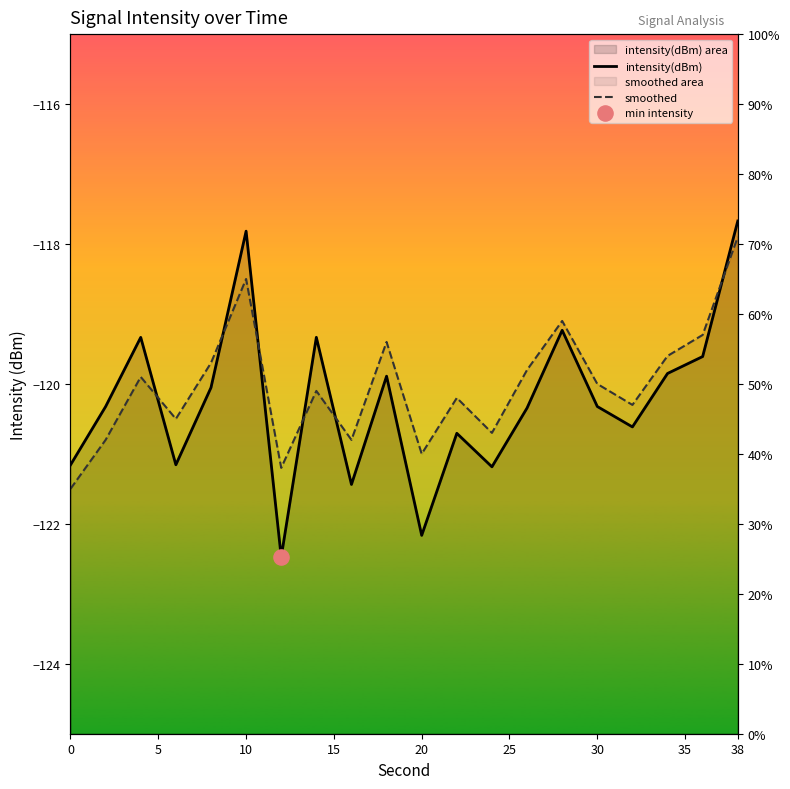

Which series reaches the maximum Y coordinate?

intensity(dBm)